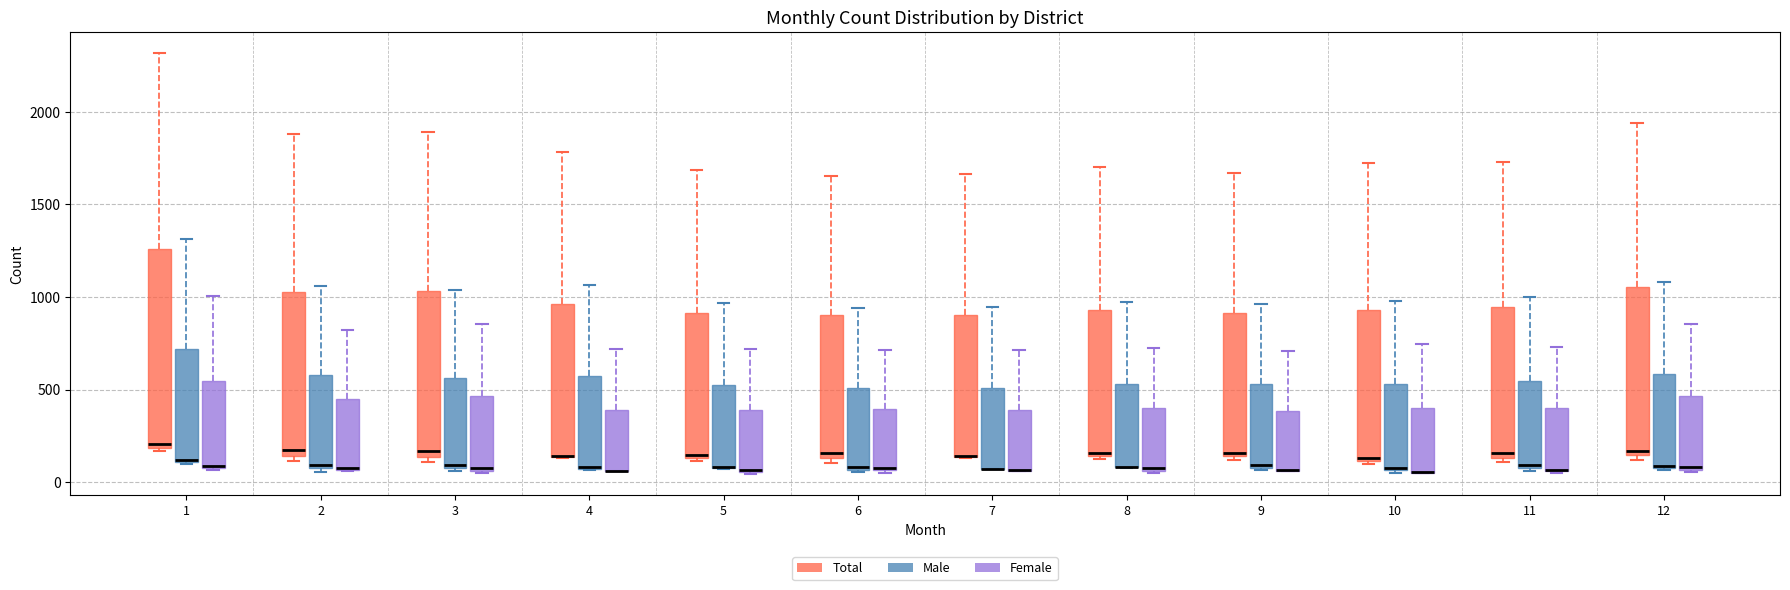

Comparing the boxes themselves (not the whiskers), which one is the tallest?

1 (Total)